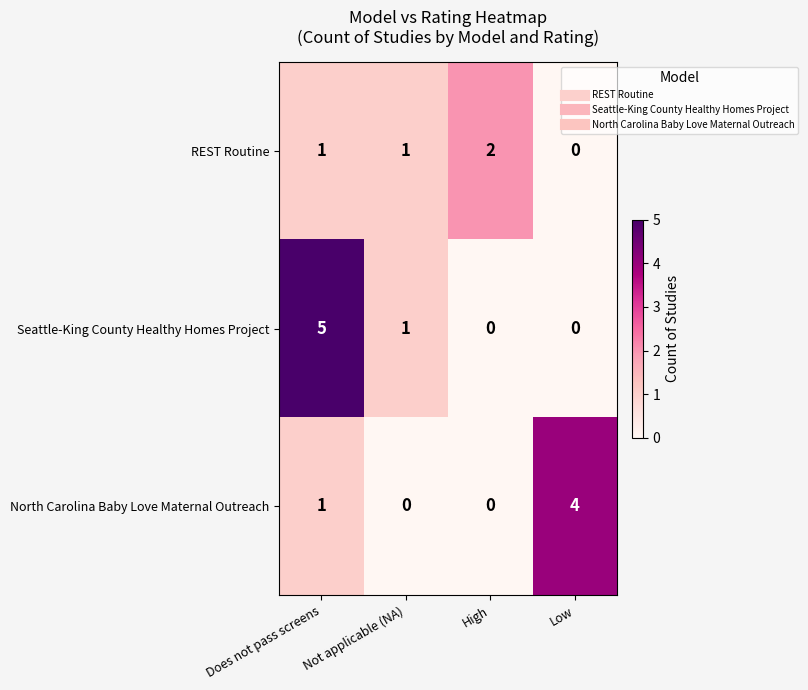

True or false: REST Routine has a value of 1 at Low.

False